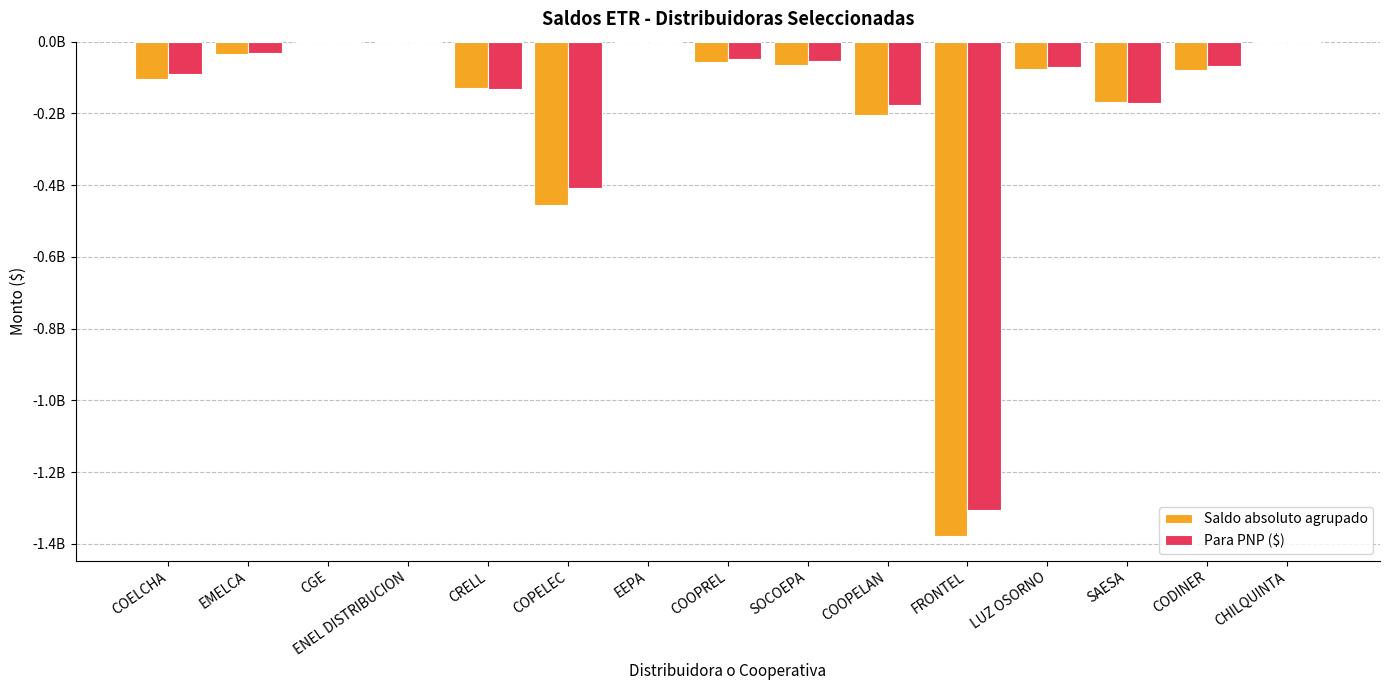

Are the bars horizontal?

No